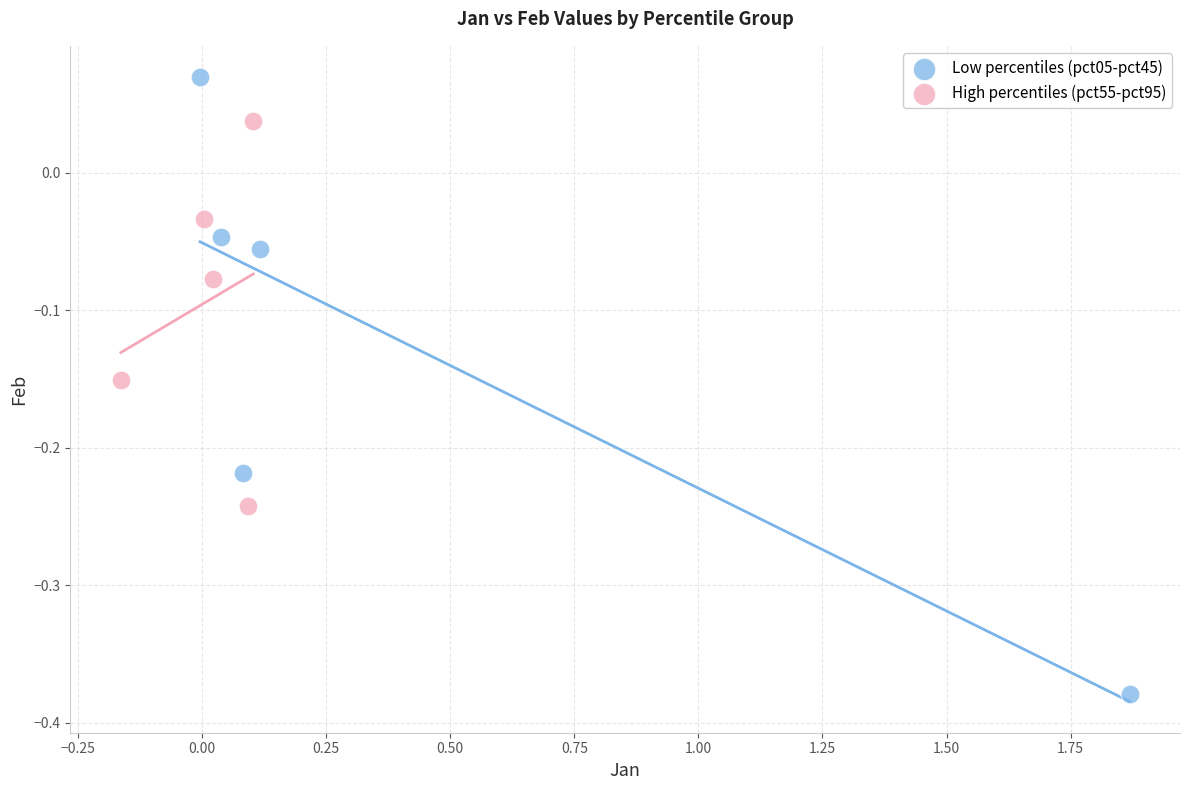

What are all the series names shown in the legend?

Low percentiles (pct05-pct45), High percentiles (pct55-pct95)